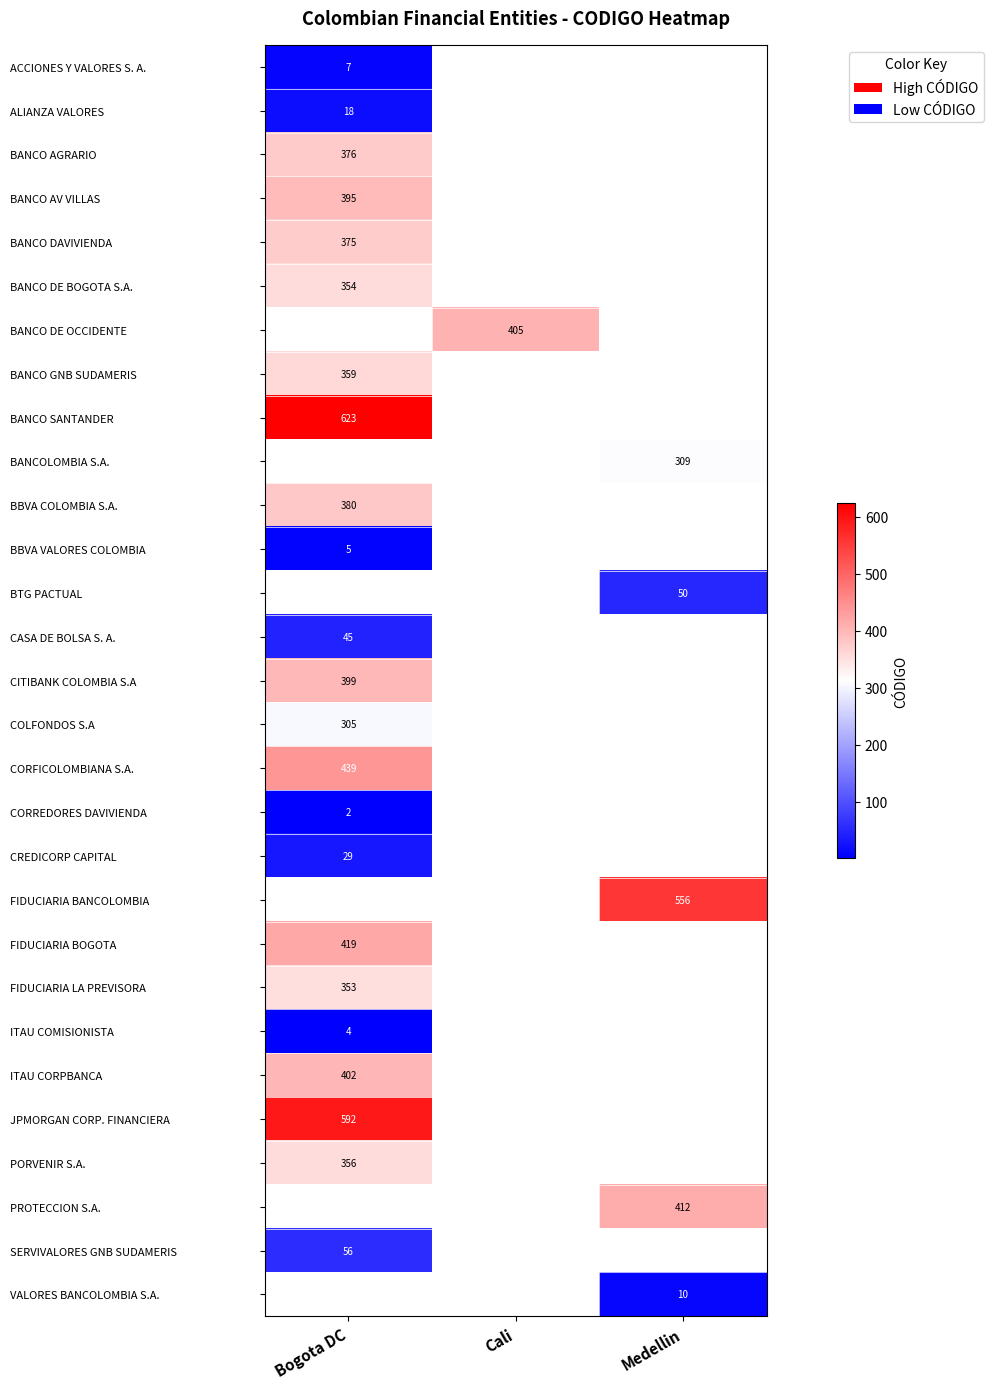

What is the minimum value shown in the chart?

2.0